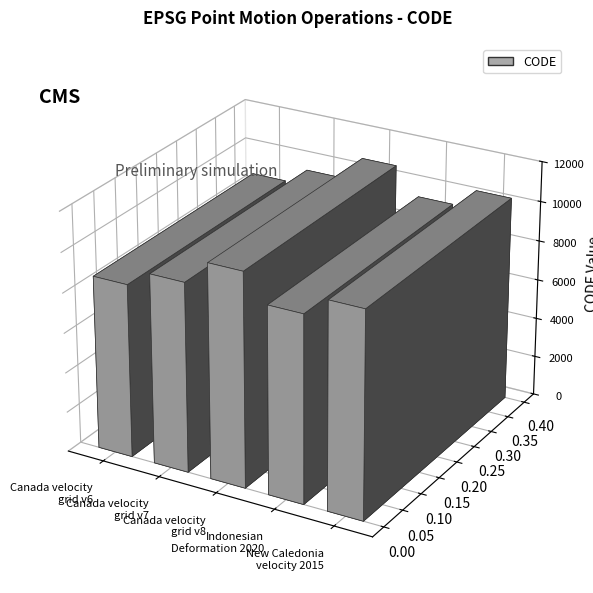

What is the ratio of the value at New Caledonia
velocity 2015 to the value at Indonesian
Deformation 2020?

1.1